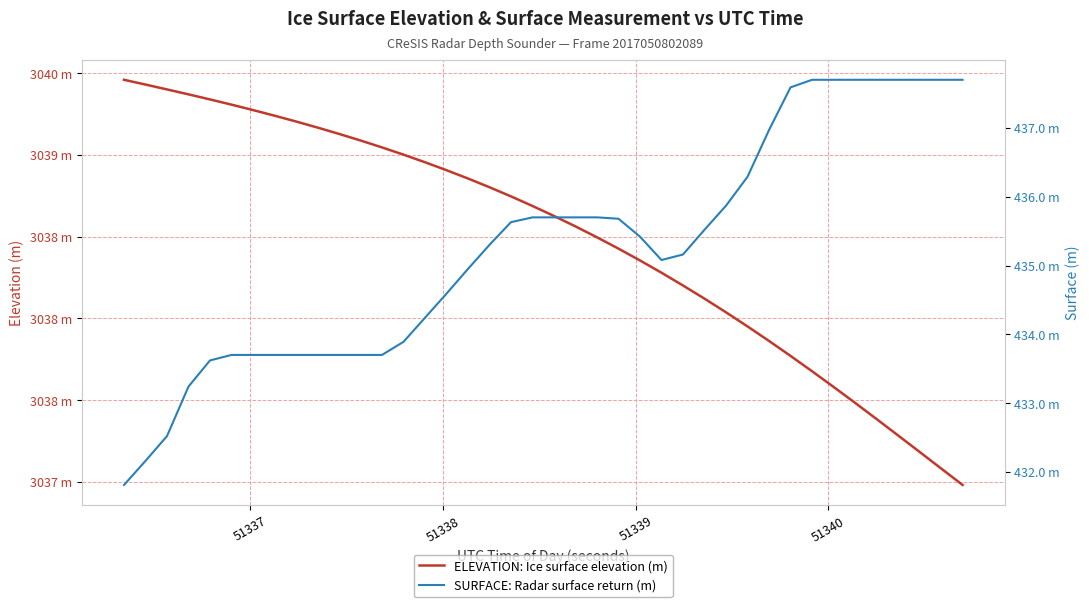

In SURFACE: Radar surface return (m), how many points are lower than both neighbors (excluding endpoints)?

1